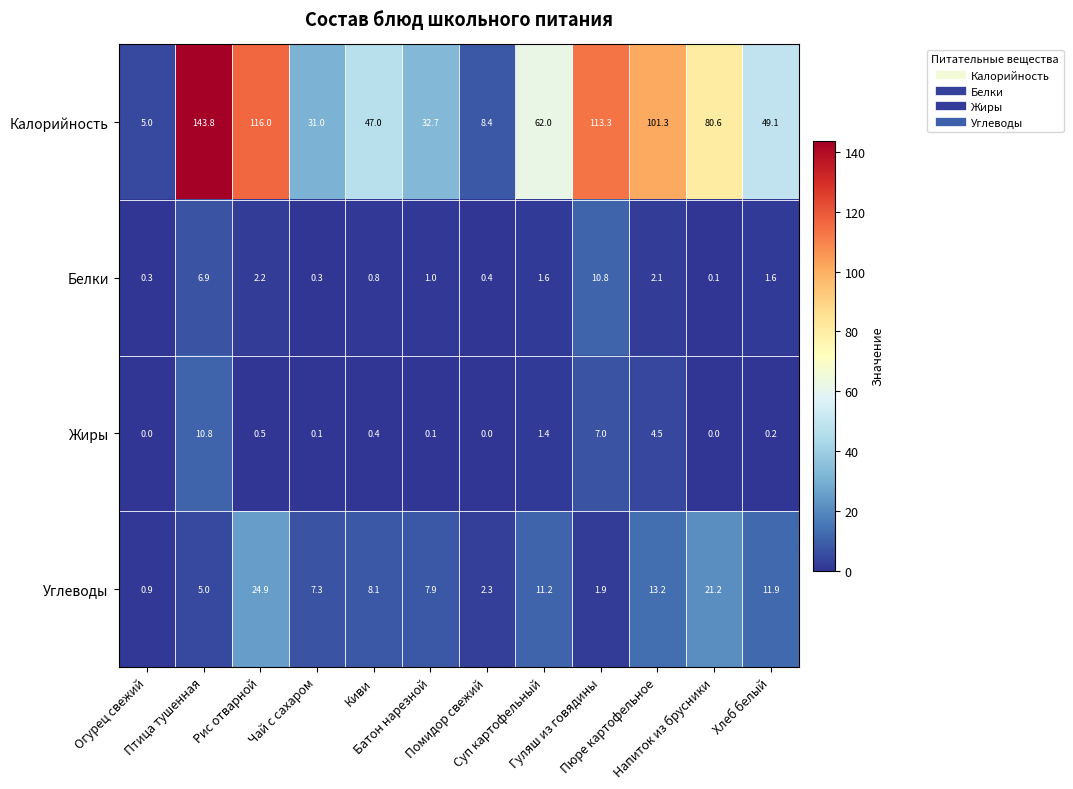

Which series has the widest spread of values?

Калорийность